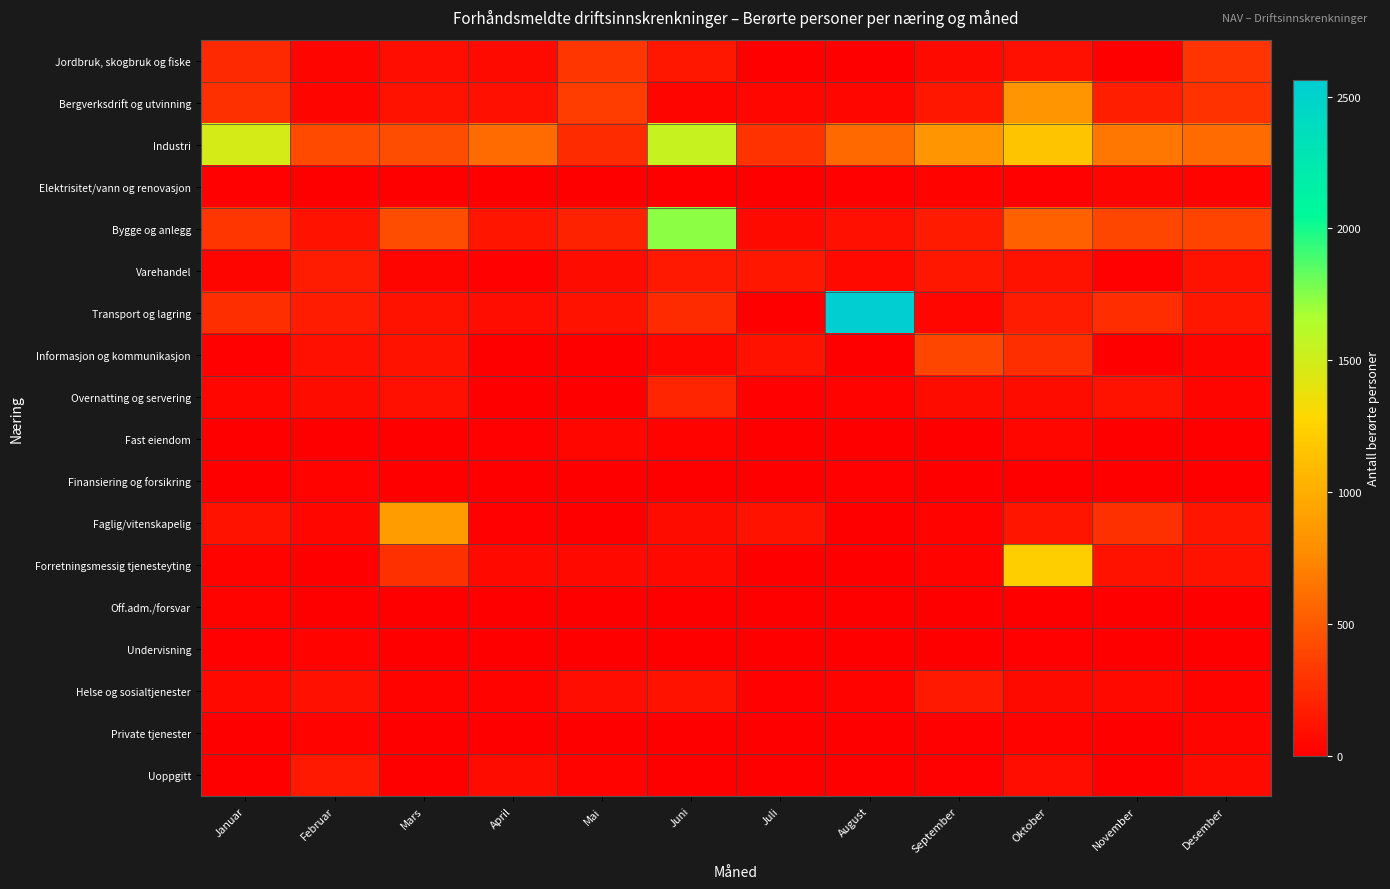

Reading left to right, list all the values displayed in this chart.

Jordbruk, skogbruk og fiske: Januar=231	Februar=31	Mars=85	April=67	Mai=310	Juni=137	Juli=0	August=0	September=70	Oktober=100	November=0	Desember=293
Bergverksdrift og utvinning: Januar=274	Februar=32	Mars=109	April=100	Mai=350	Juni=36	Juli=48	August=43	September=135	Oktober=837	November=180	Desember=290
Industri: Januar=1472	Februar=411	Mars=440	April=596	Mai=244	Juni=1542	Juli=281	August=590	September=837	Oktober=1160	November=659	Desember=593
Elektrisitet/vann og renovasjon: Januar=17	Februar=0	Mars=0	April=0	Mai=0	Juni=0	Juli=0	August=20	September=21	Oktober=18	November=39	Desember=30
Bygge og anlegg: Januar=310	Februar=107	Mars=431	April=122	Mai=192	Juni=1742	Juli=61	August=95	September=160	Oktober=531	November=398	Desember=387
Varehandel: Januar=31	Februar=162	Mars=38	April=18	Mai=77	Juni=143	Juli=136	August=52	September=136	Oktober=103	November=13	Desember=108
Transport og lagring: Januar=267	Februar=170	Mars=113	April=90	Mai=113	Juni=245	Juli=0	August=2563	September=45	Oktober=162	November=256	Desember=139
Informasjon og kommunikasjon: Januar=15	Februar=100	Mars=105	April=0	Mai=0	Juni=49	Juli=108	August=0	September=394	Oktober=263	November=0	Desember=40
Overnatting og servering: Januar=41	Februar=76	Mars=92	April=0	Mai=0	Juni=211	Juli=11	August=28	September=75	Oktober=78	November=119	Desember=35
Fast eiendom: Januar=0	Februar=0	Mars=0	April=13	Mai=41	Juni=21	Juli=0	August=0	September=0	Oktober=43	November=0	Desember=0
Finansiering og forsikring: Januar=0	Februar=27	Mars=0	April=0	Mai=0	Juni=0	Juli=0	August=14	September=0	Oktober=0	November=0	Desember=0
Faglig/vitenskapelig: Januar=103	Februar=50	Mars=887	April=13	Mai=0	Juni=79	Juli=120	August=0	September=26	Oktober=128	November=280	Desember=125
Forretningsmessig tjenesteyting: Januar=30	Februar=10	Mars=271	April=53	Mai=60	Juni=60	Juli=10	August=0	September=28	Oktober=1229	November=105	Desember=113
Off.adm./forsvar: Januar=25	Februar=0	Mars=0	April=0	Mai=0	Juni=0	Juli=0	August=0	September=0	Oktober=0	November=0	Desember=0
Undervisning: Januar=12	Februar=21	Mars=0	April=0	Mai=0	Juni=0	Juli=0	August=0	September=0	Oktober=19	November=0	Desember=0
Helse og sosialtjenester: Januar=60	Februar=94	Mars=23	April=30	Mai=85	Juni=103	Juli=12	August=24	September=148	Oktober=67	November=60	Desember=28
Private tjenester: Januar=0	Februar=21	Mars=0	April=0	Mai=0	Juni=0	Juli=0	August=0	September=20	Oktober=26	November=0	Desember=33
Uoppgitt: Januar=10	Februar=142	Mars=0	April=80	Mai=22	Juni=0	Juli=0	August=0	September=17	Oktober=90	November=0	Desember=70